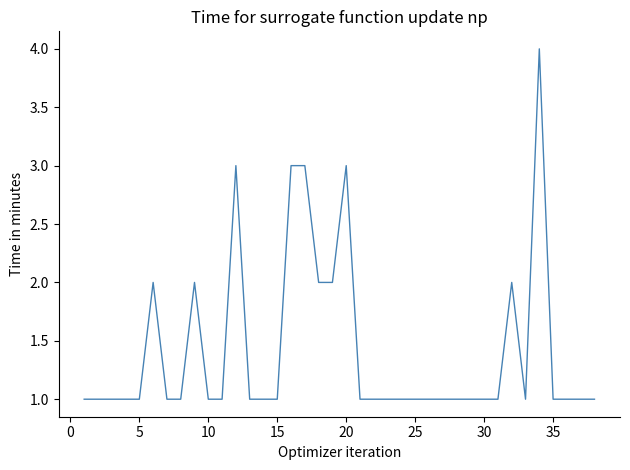

What is the greatest value displayed?

4